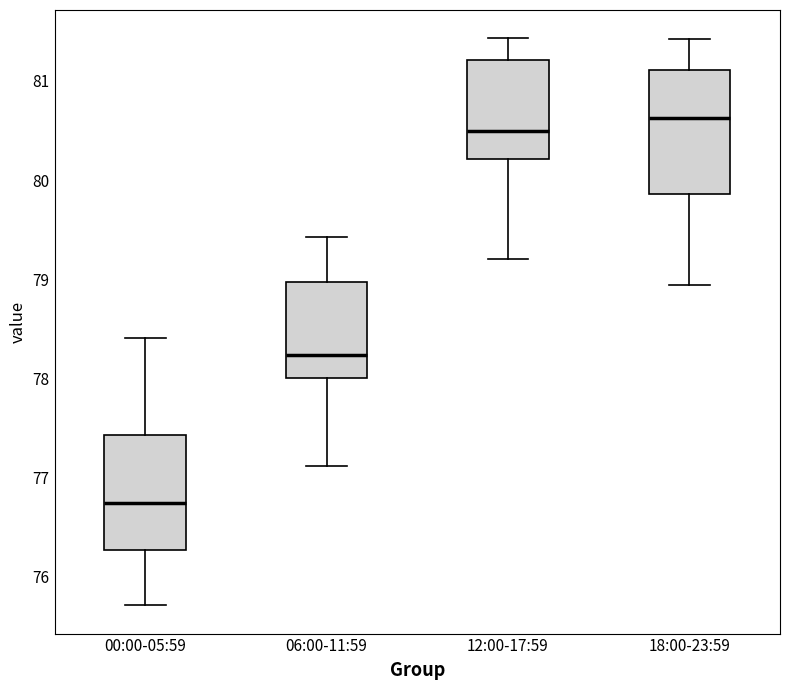

Which box has the lowest median line?

00:00-05:59